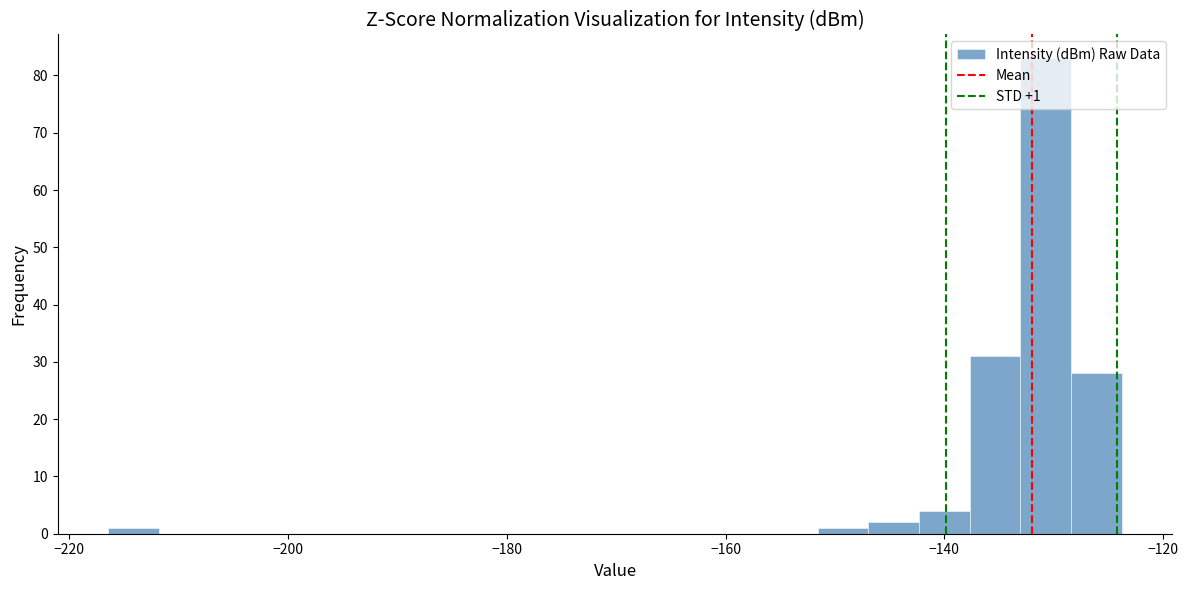

Around what value on the x-axis is the tallest bar? Give the approximate position of its centre, as read against the axis.

-130